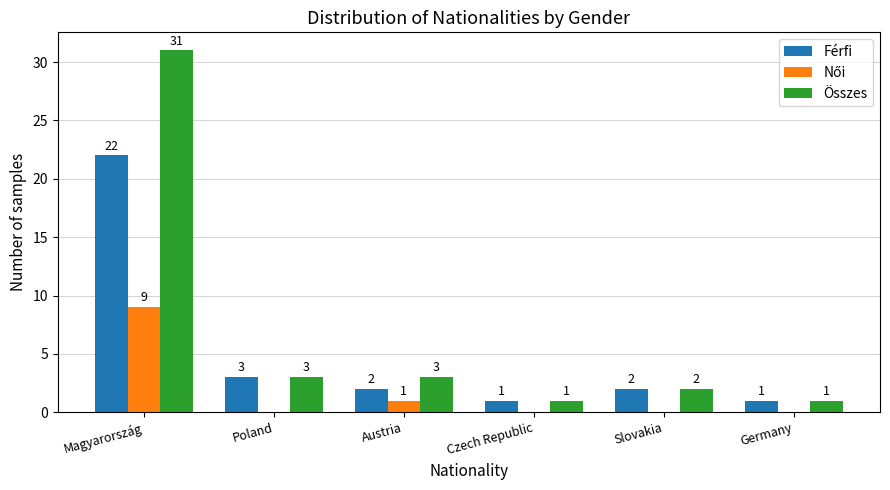

Is the value of Férfi at Poland greater than the value of Összes at Czech Republic?

Yes